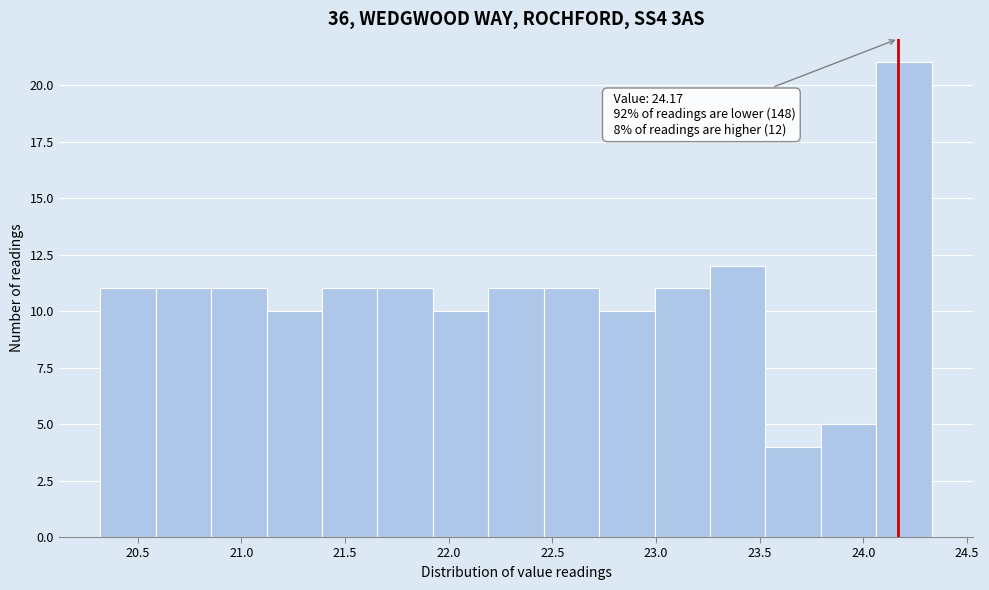

Which range on the x-axis has the tallest bar?

24.05 to 24.35